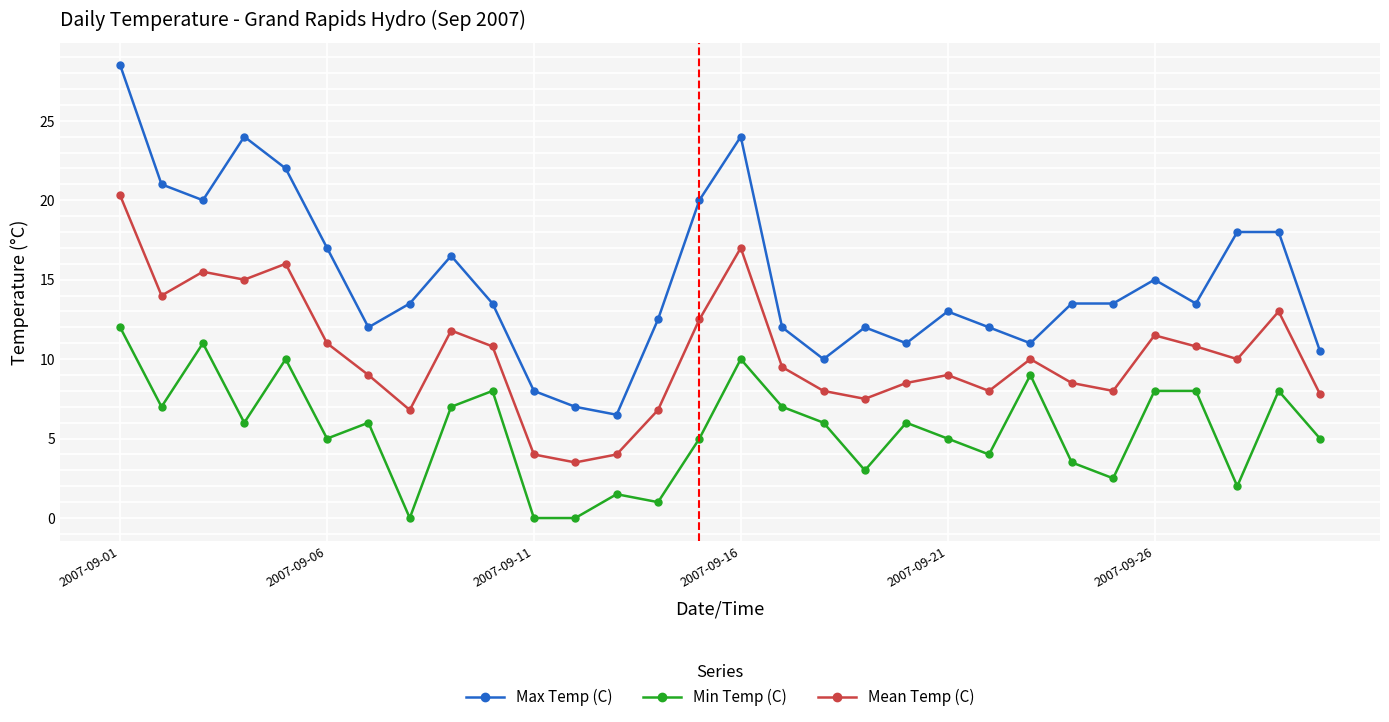

What is the value of the Max Temp (C) point at the 16th from the left?

24.0